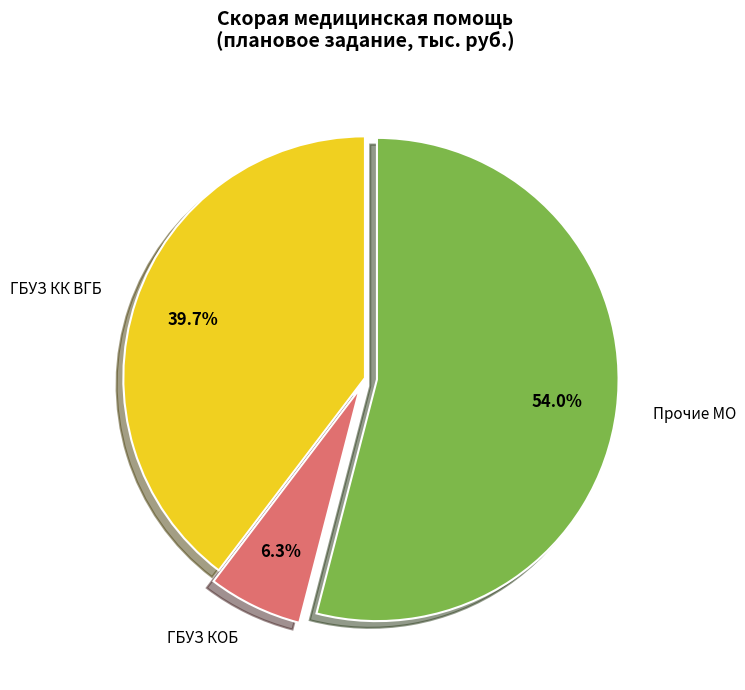

What is the largest slice in the pie chart?

Прочие МО